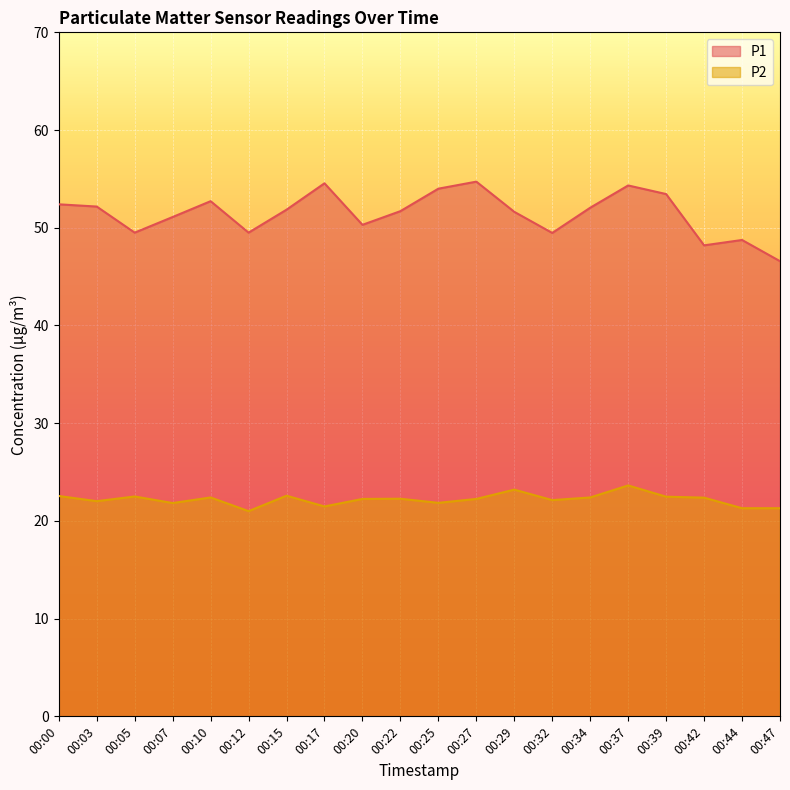

What is the spread (max minus min) of values at 00:27?

32.5